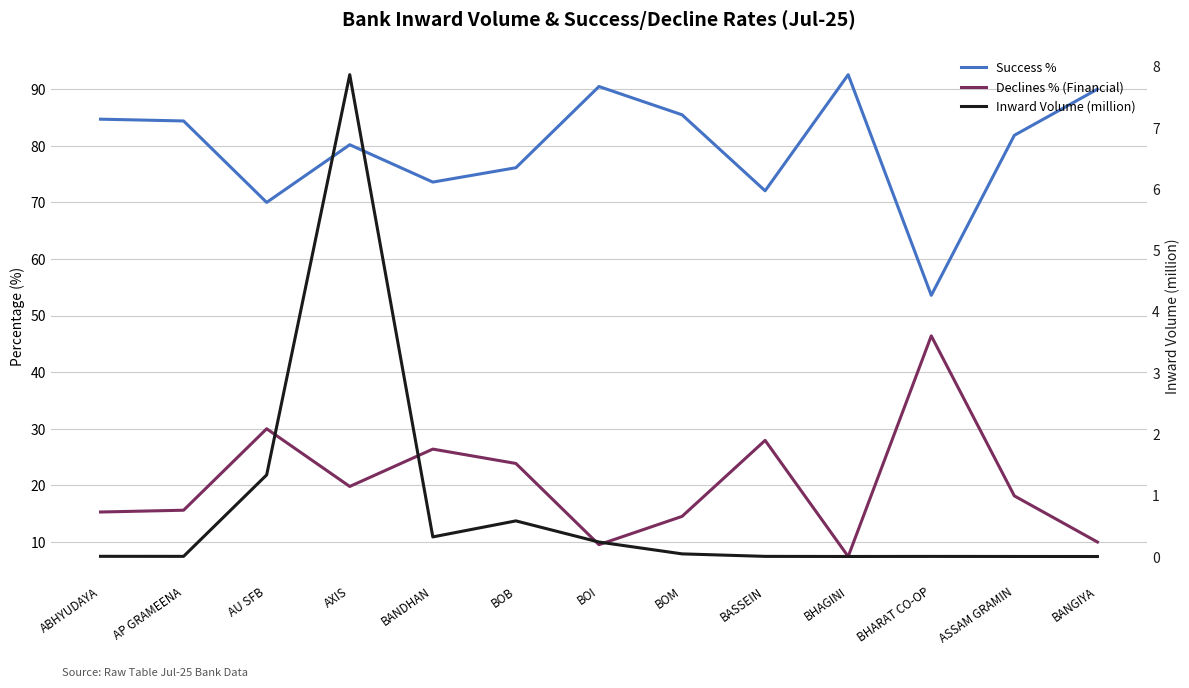

Reading left to right, what are all the values shown in this chart?

Success %: 84.7	84.4	70.0	80.2	73.6	76.1	90.5	85.5	72.0	92.5	53.6	81.8	90.0
Declines % (Financial): 15.3	15.6	30.0	19.8	26.4	23.9	9.5	14.5	28.0	7.5	46.4	18.2	10.0
Inward Volume (million): 0.0	0.0	1.3	7.9	0.3	0.6	0.2	0.0	0.0	0.0	0.0	0.0	0.0